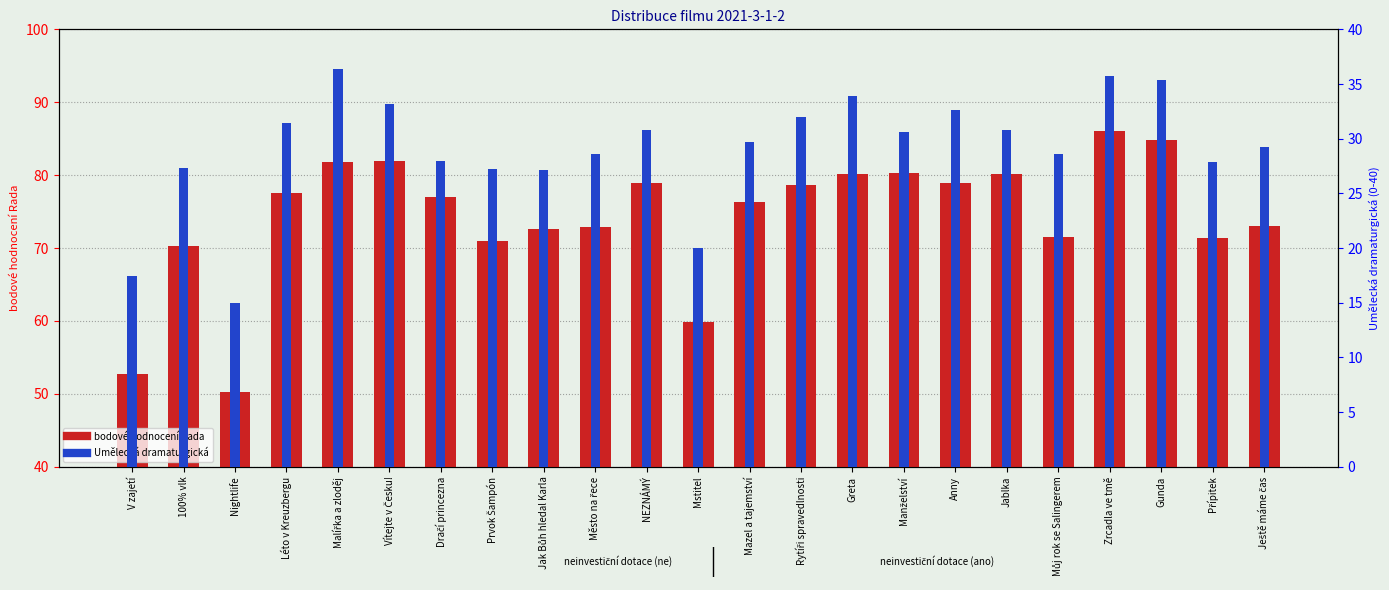

Reading left to right, extract all data points from this chart.

bodové hodnocení Rada: V zajetí=52.7	100% vlk=70.3	Nightlife=50.3	Léto v Kreuzbergu=77.6	Malířka a zloděj=81.8	Vítejte v Česku!=82.0	Dračí princezna=77.0	Prvok Šampón=71.0	Jak Bůh hledal Karla=72.6	Město na řece=72.9	NEZNÁMÝ=78.9	Mstitel=59.9	Mazel a tajemství=76.3	Rytíři spravedlnosti=78.7	Greta=80.1	Manželství=80.2	Anny=78.9	Jablka=80.1	Můj rok se Salingerem=71.5	Zrcadla ve tmě=86.0	Gunda=84.9	Přípitek=71.4	Ještě máme čas=73.0
Umělecká dramaturgická: V zajetí=17.4	100% vlk=27.3	Nightlife=15.0	Léto v Kreuzbergu=31.4	Malířka a zloděj=36.4	Vítejte v Česku!=33.2	Dračí princezna=28.0	Prvok Šampón=27.2	Jak Bůh hledal Karla=27.1	Město na řece=28.6	NEZNÁMÝ=30.8	Mstitel=20.0	Mazel a tajemství=29.7	Rytíři spravedlnosti=32.0	Greta=33.9	Manželství=30.6	Anny=32.6	Jablka=30.8	Můj rok se Salingerem=28.6	Zrcadla ve tmě=35.8	Gunda=35.4	Přípitek=27.9	Ještě máme čas=29.2